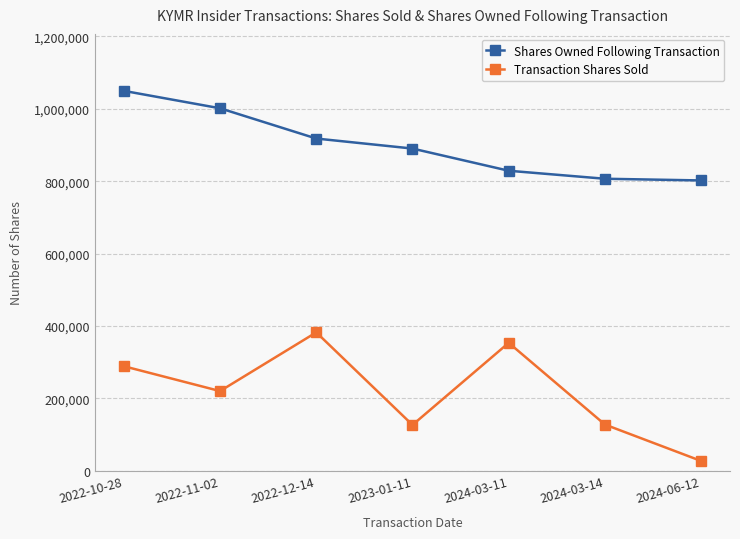

Count the number of categories in the chart.

7